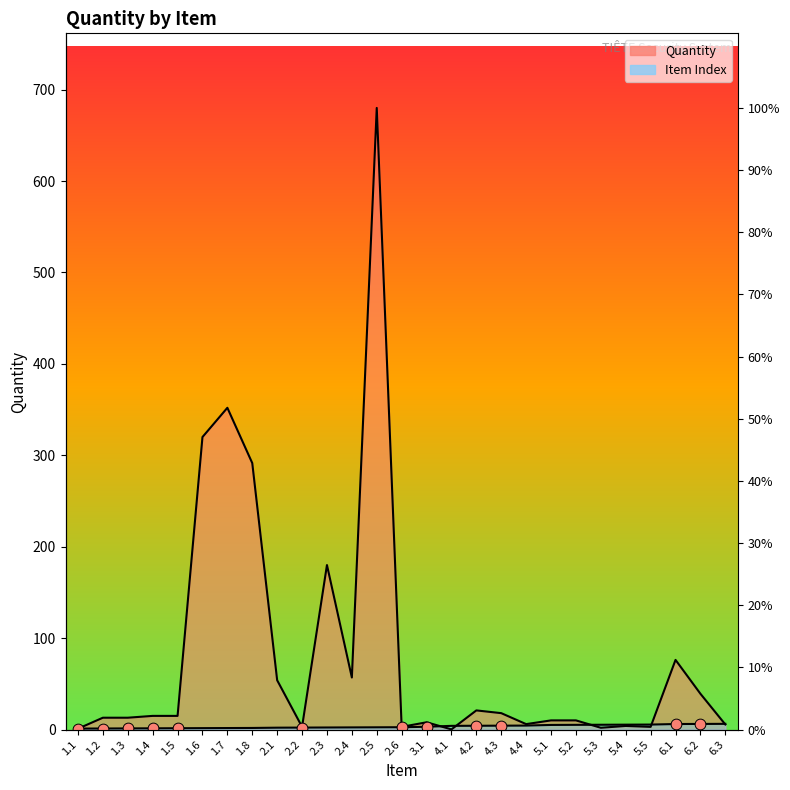

At which category is the sum across all series the highest?

2.5